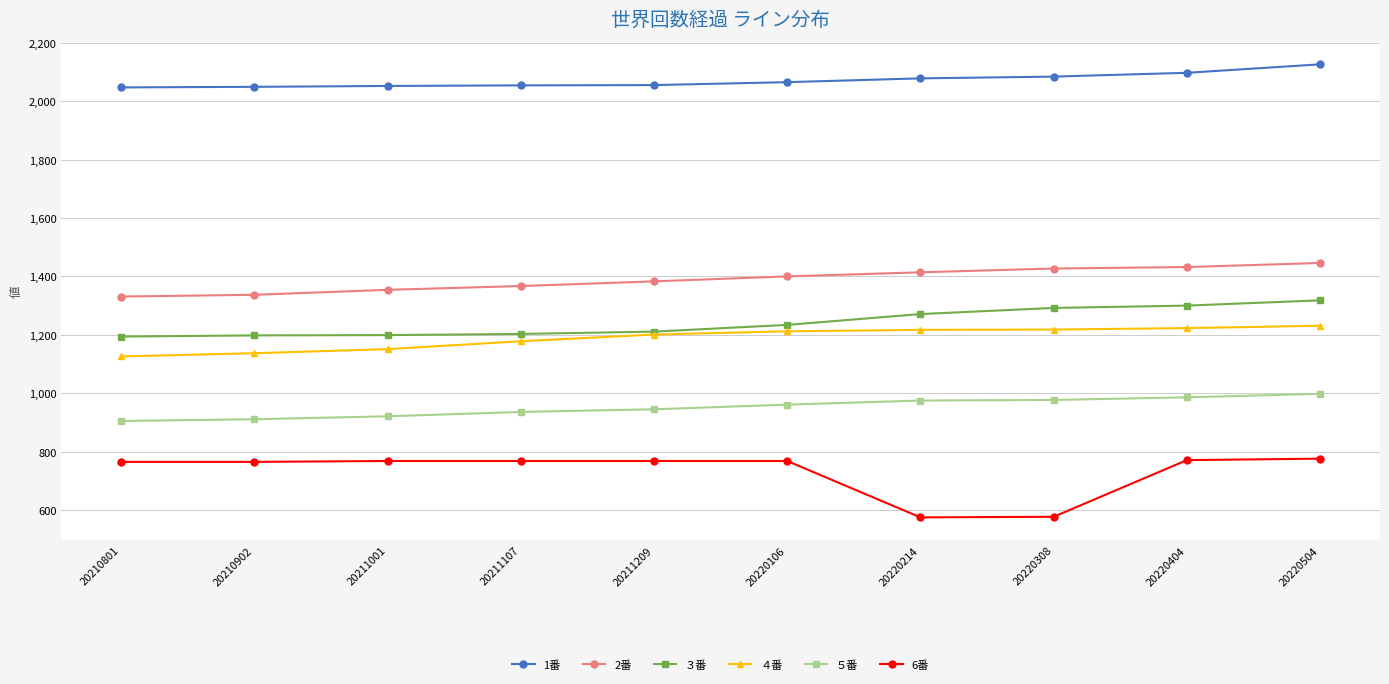

What is the value of the ５番 point at the 1st from the left?

905